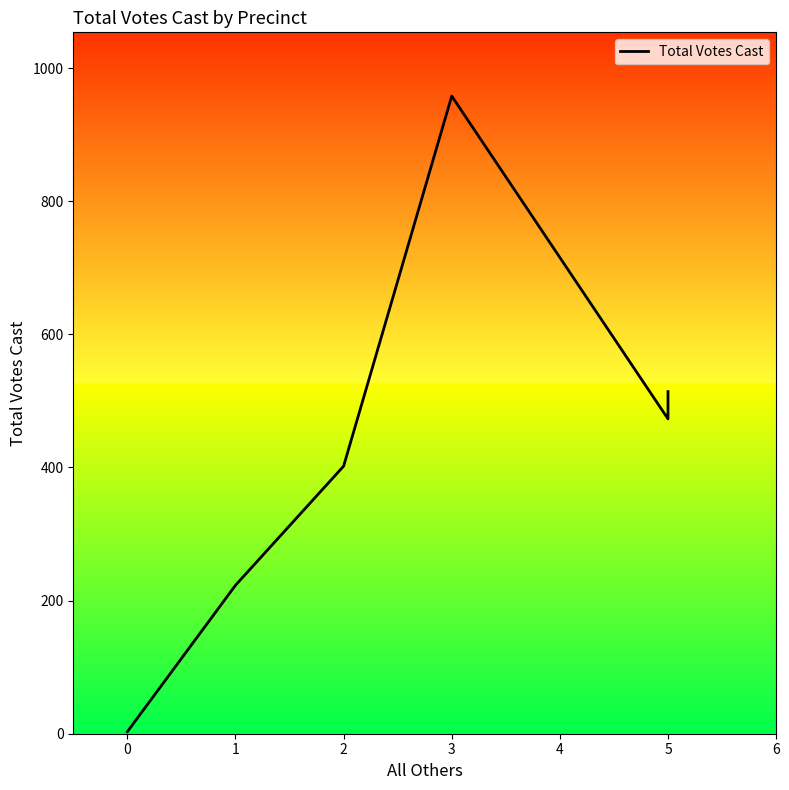

Which has a higher value, 3 or 0?

3